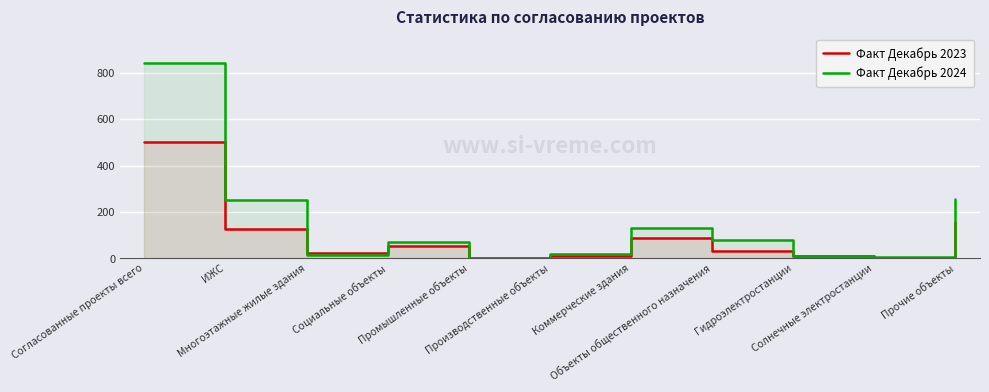

How many positive values does the Факт Декабрь 2023 series have?

10